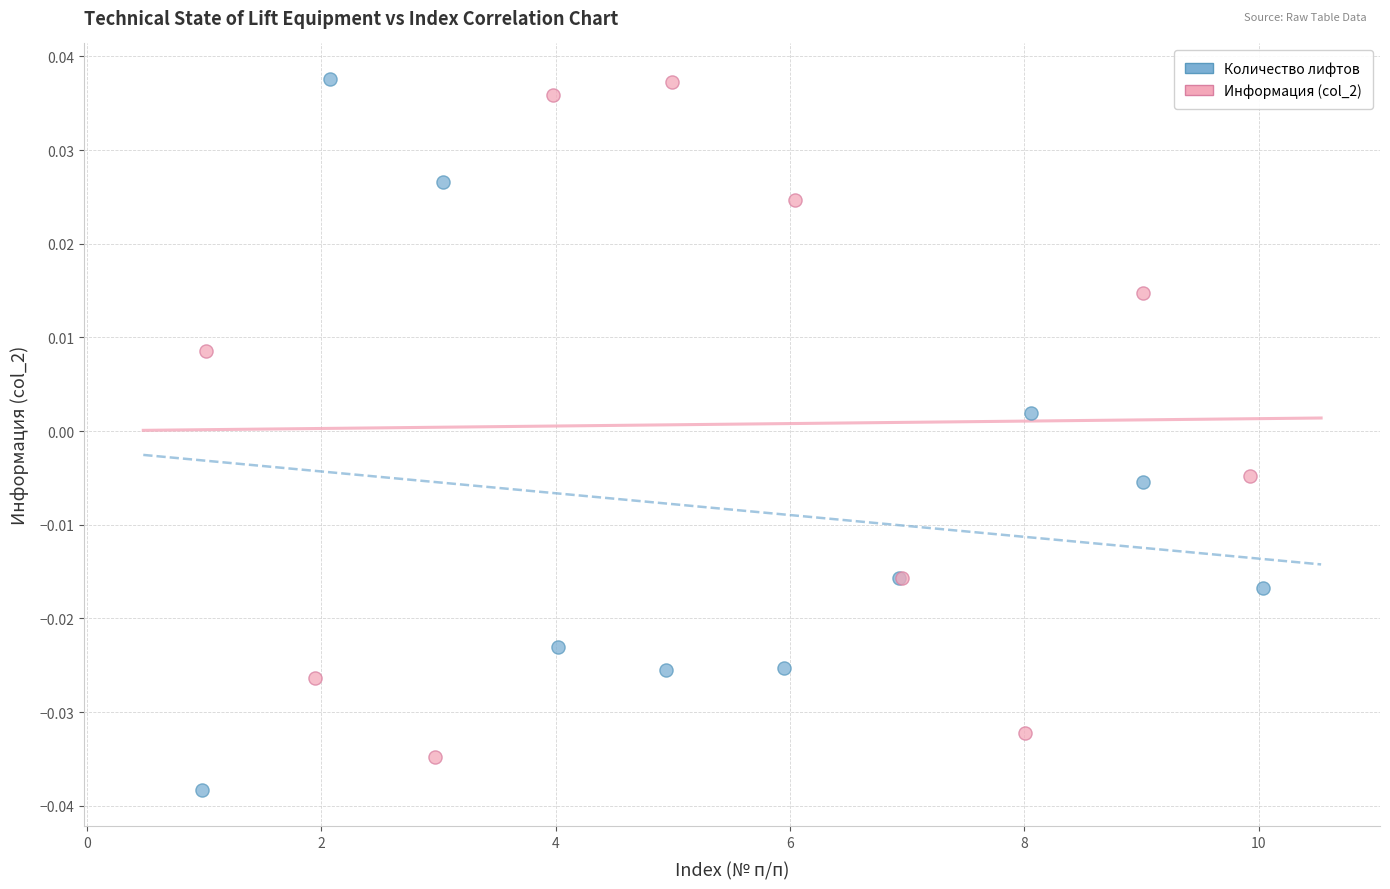

Which series reaches the minimum Y coordinate?

Количество лифтов